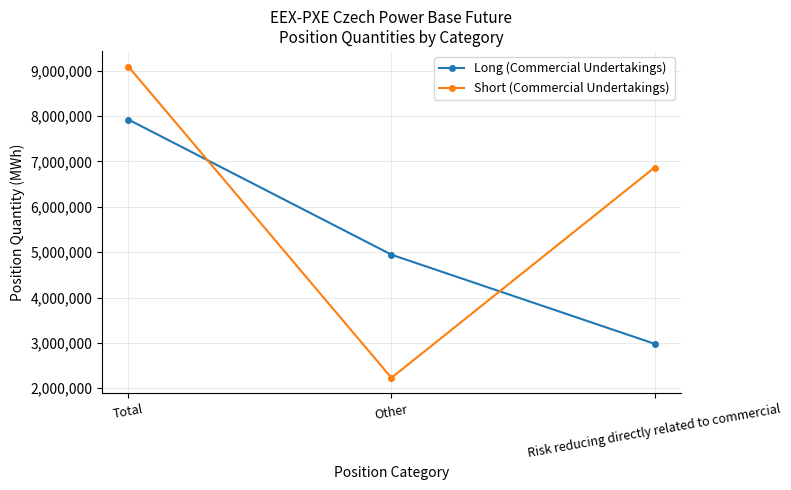

At which category is the sum across all series the highest?

Total